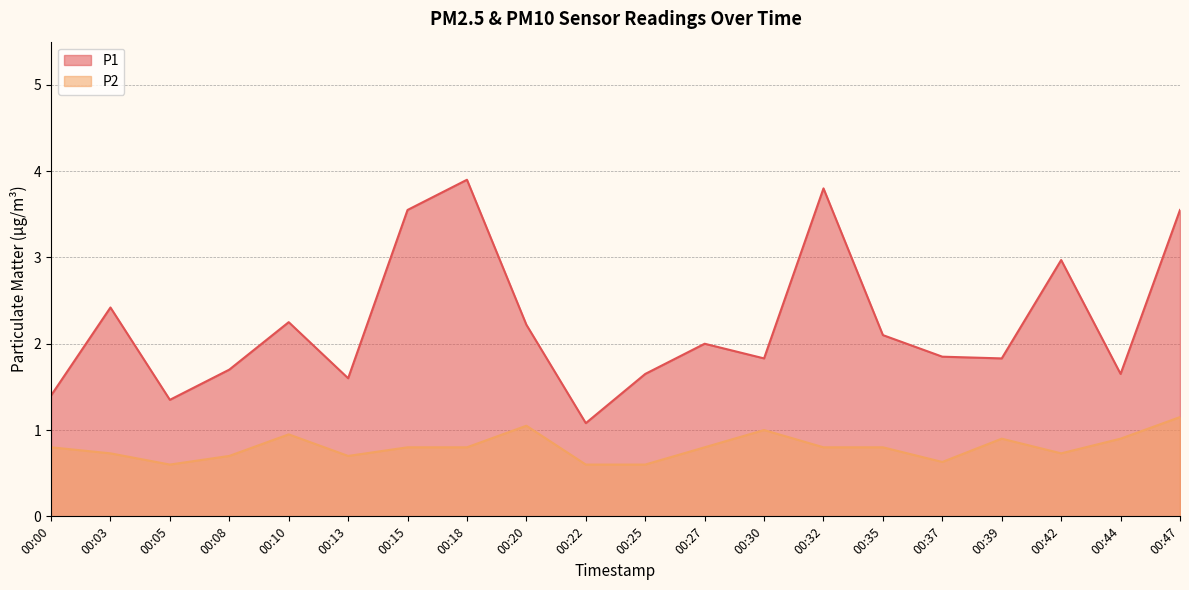

What is the total value across all series at 00:35?

2.9